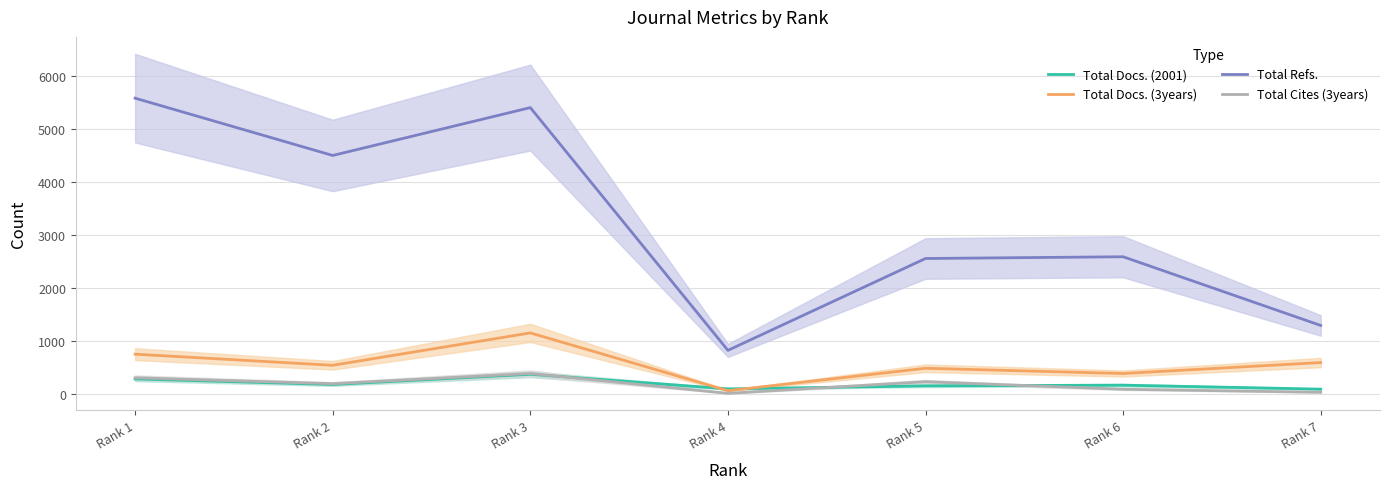

How many data points in Total Docs. (3years) are above 533?

3